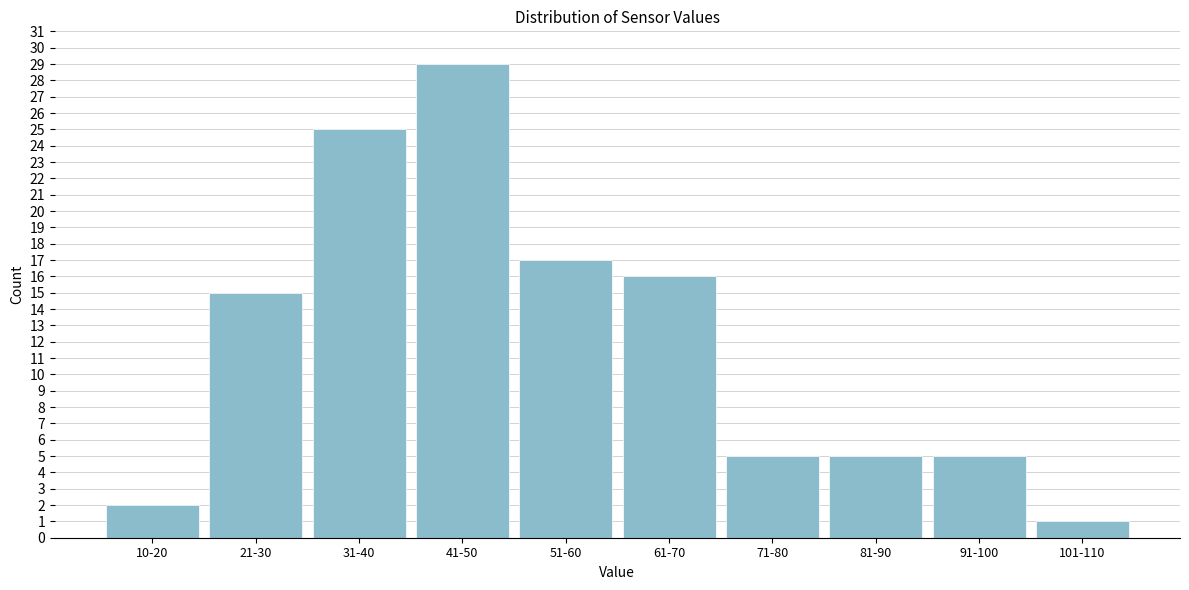

Reading left to right, what are all the values shown in this chart?

2	15	25	29	17	16	5	5	5	1